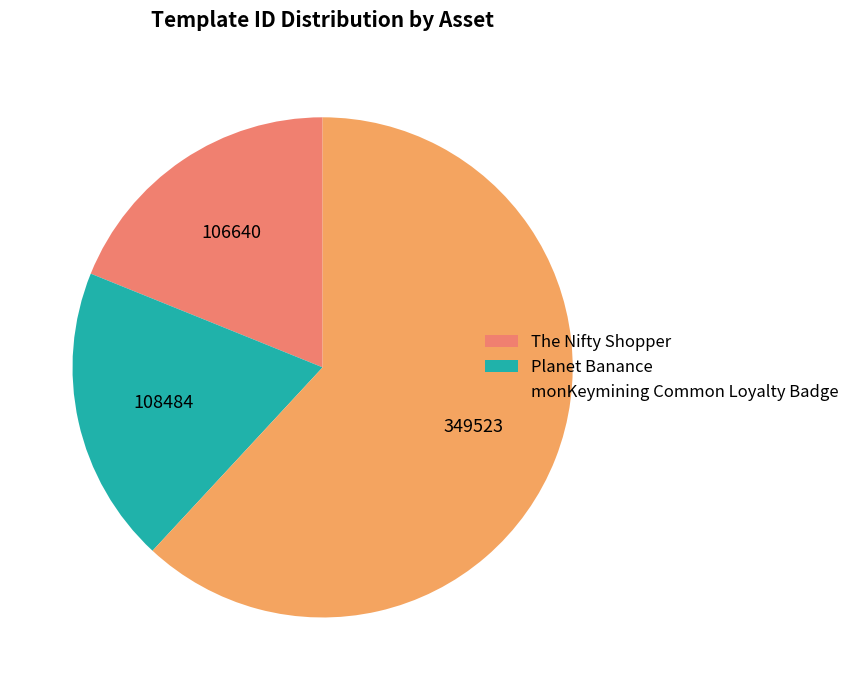

How many slices are in this pie chart?

3